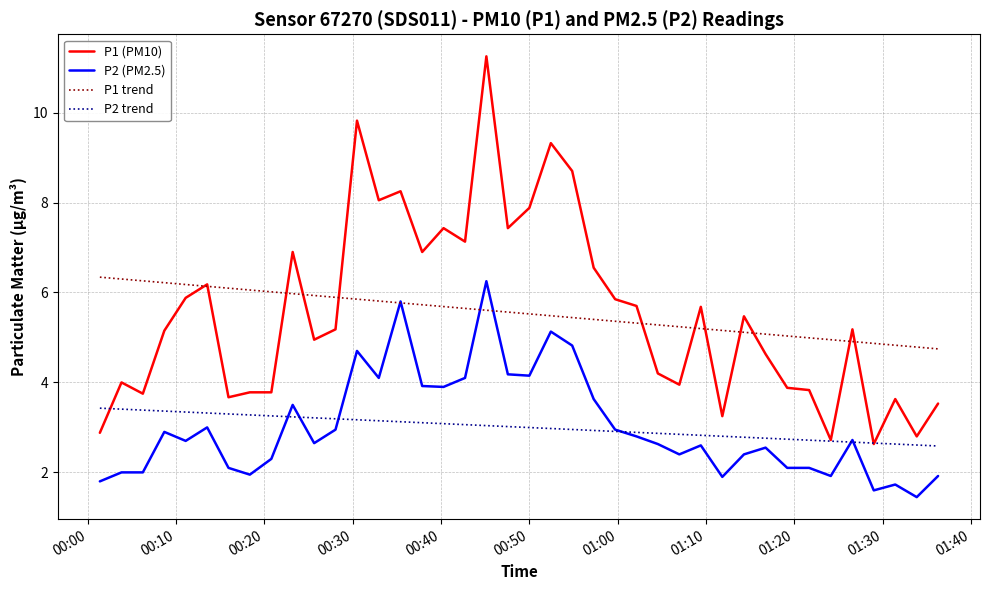

Which series has the widest spread of values?

P1 (PM10)